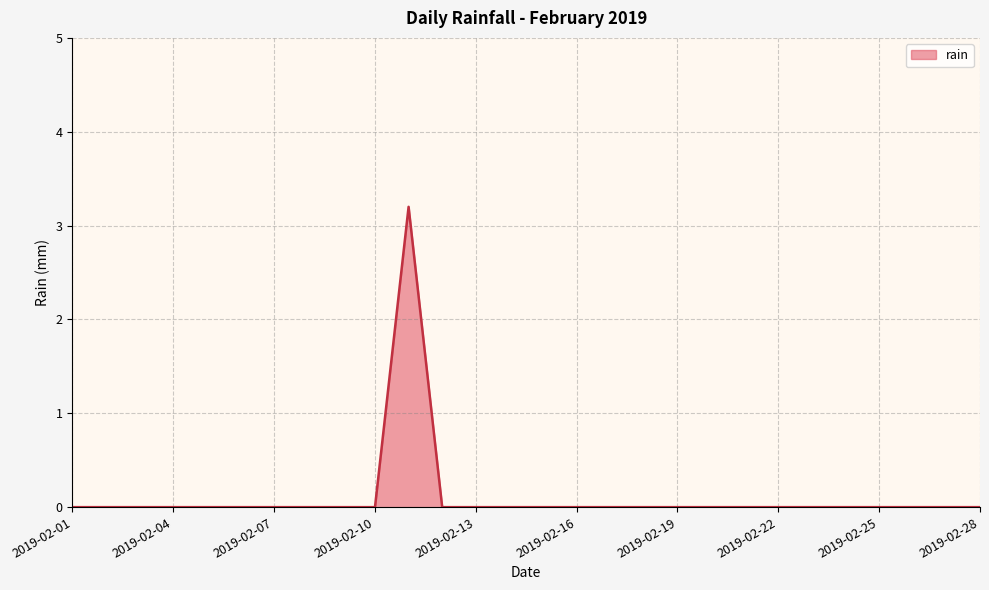

What is the sum of all values?

3.2